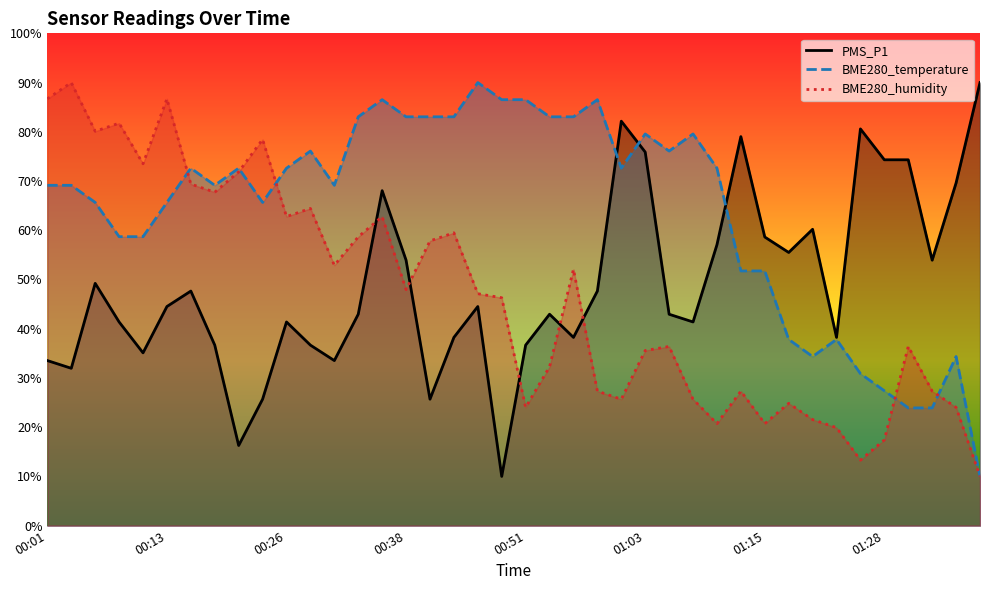

How many series are shown in this chart?

3